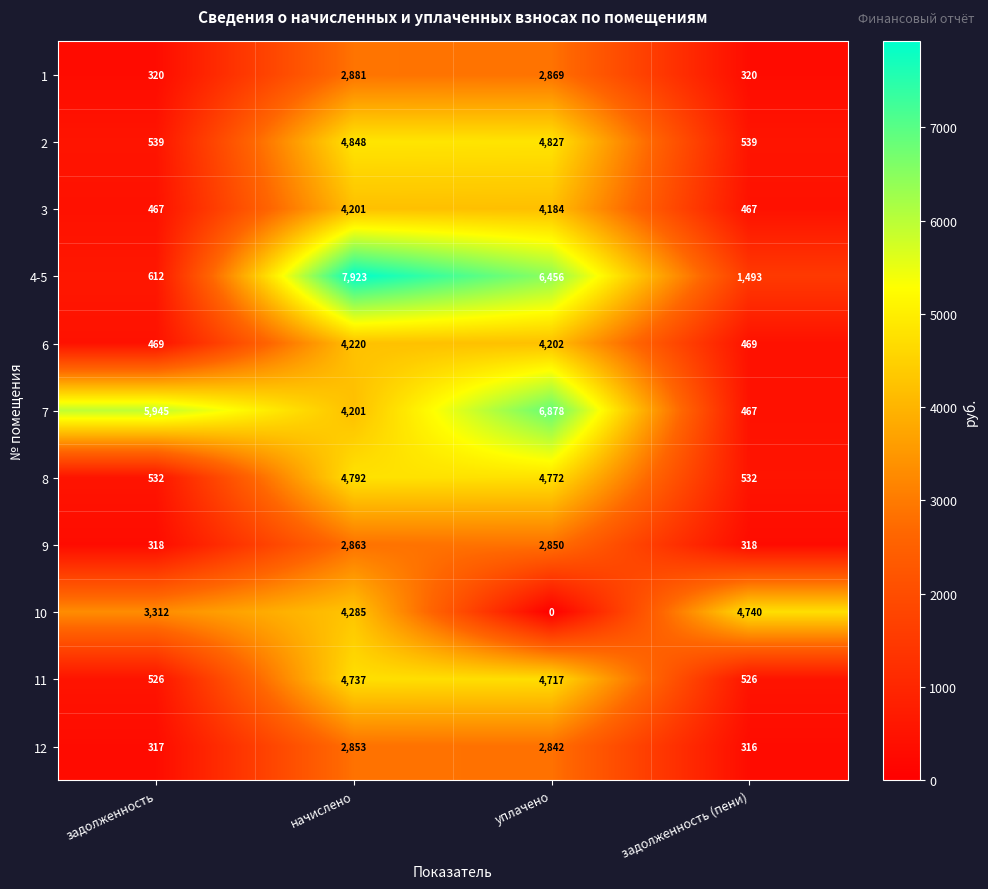

Which series changed the most between задолженность and начислено?

4-5